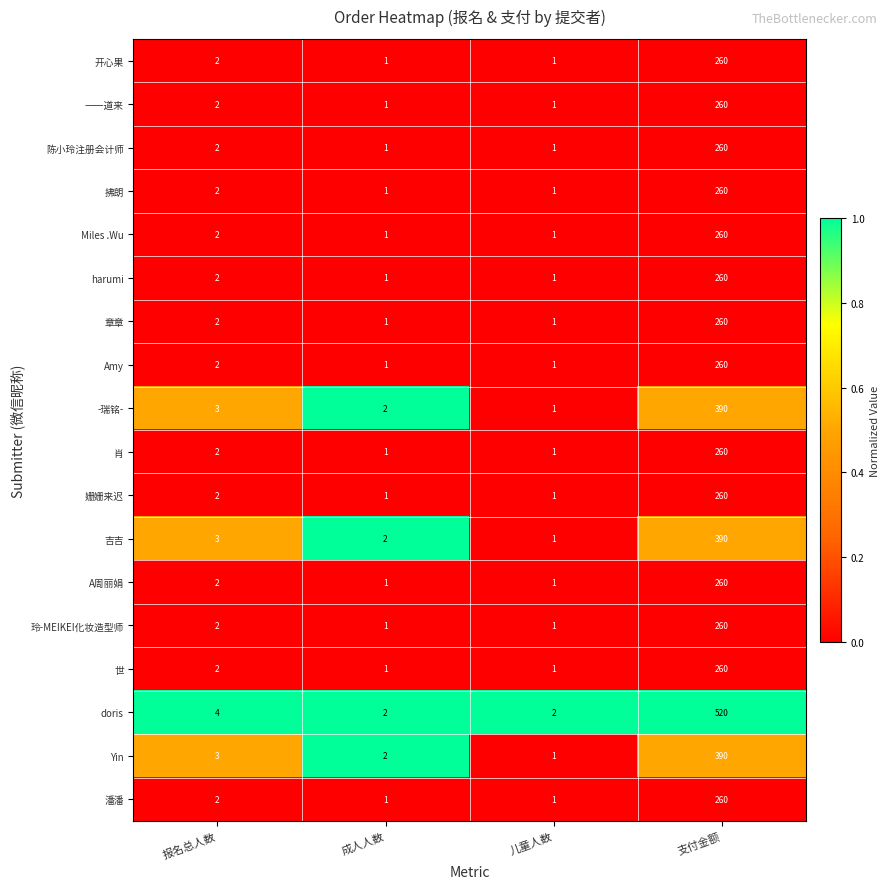

List the labels in order of 吉吉 value, largest first.

支付金额, 报名总人数, 成人人数, 儿童人数